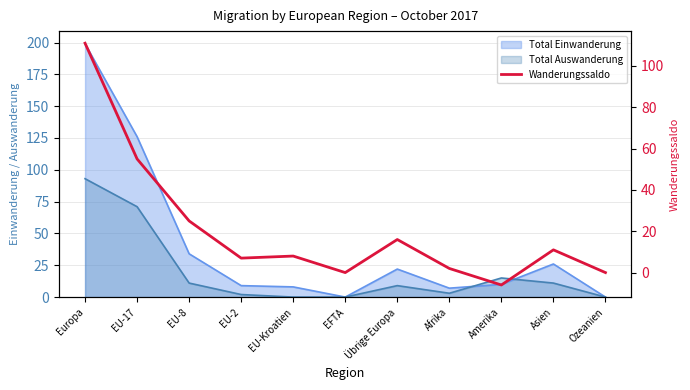

Where is the first local minimum?

EU-2